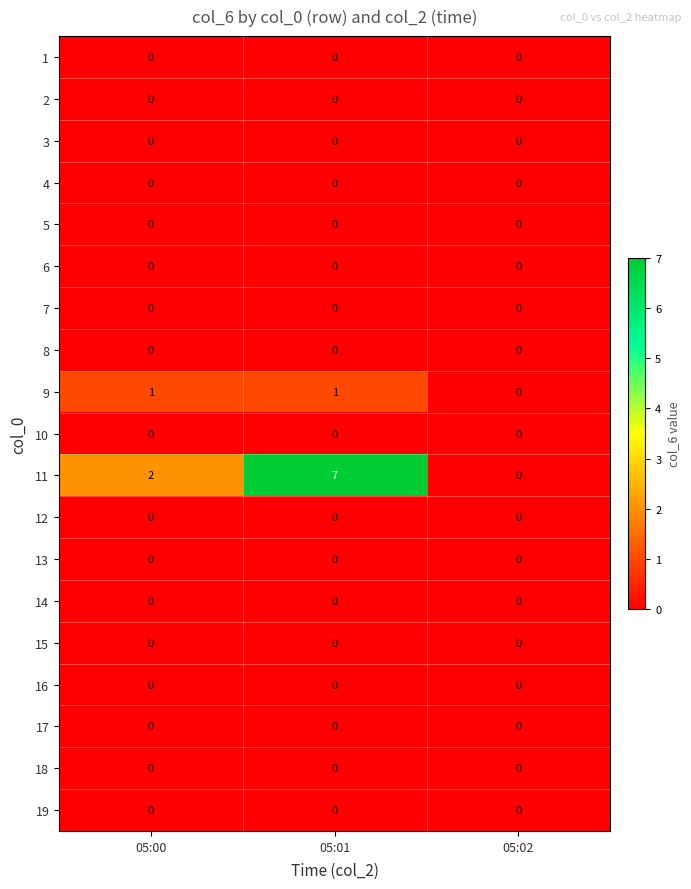

At how many categories does at least one series exceed 3?

1